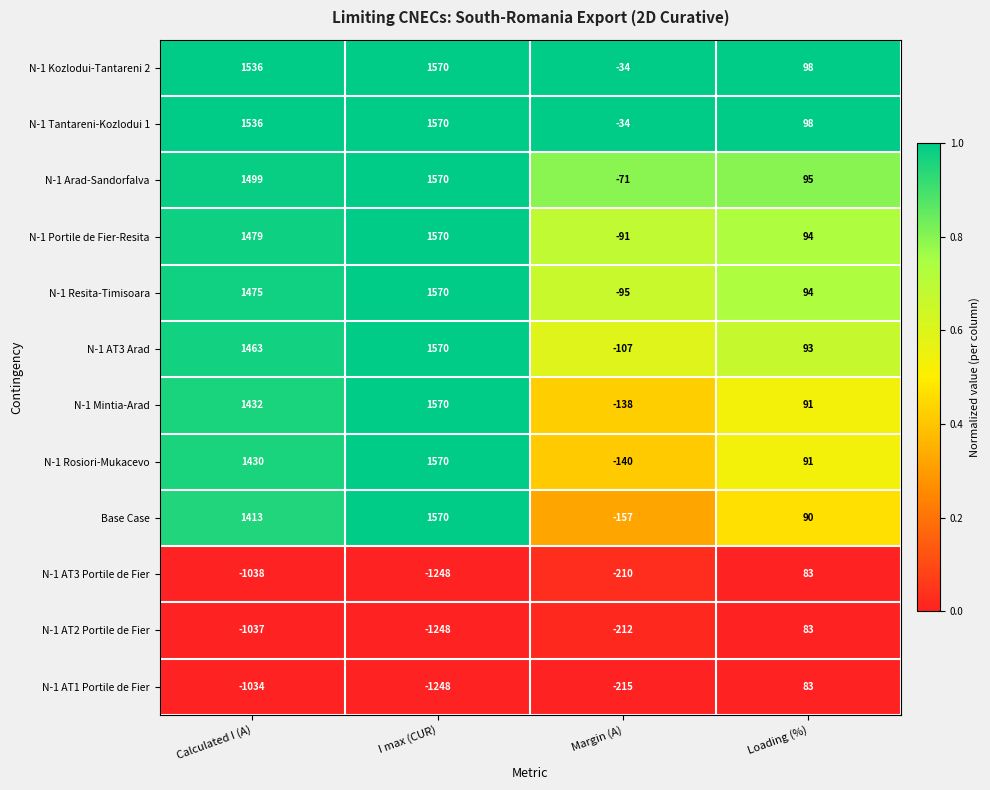

Which series changed the most between I max (CUR) and Loading (%)?

Base Case